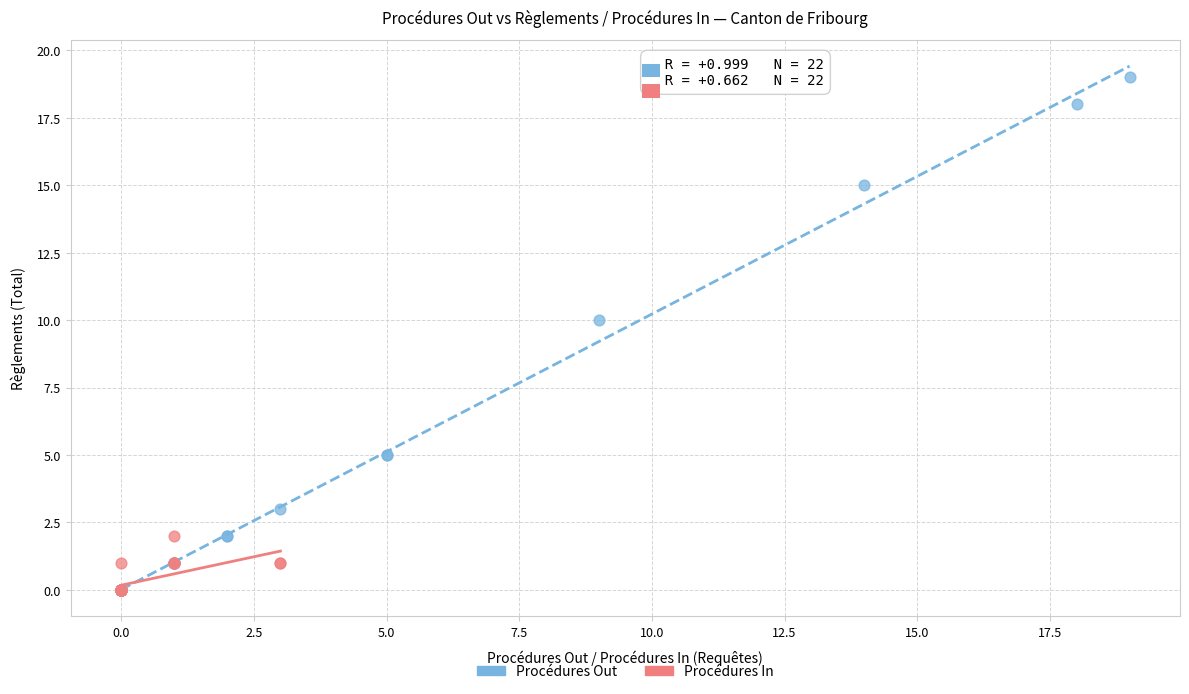

Which series has the widest spread of Y values?

Procédures Out